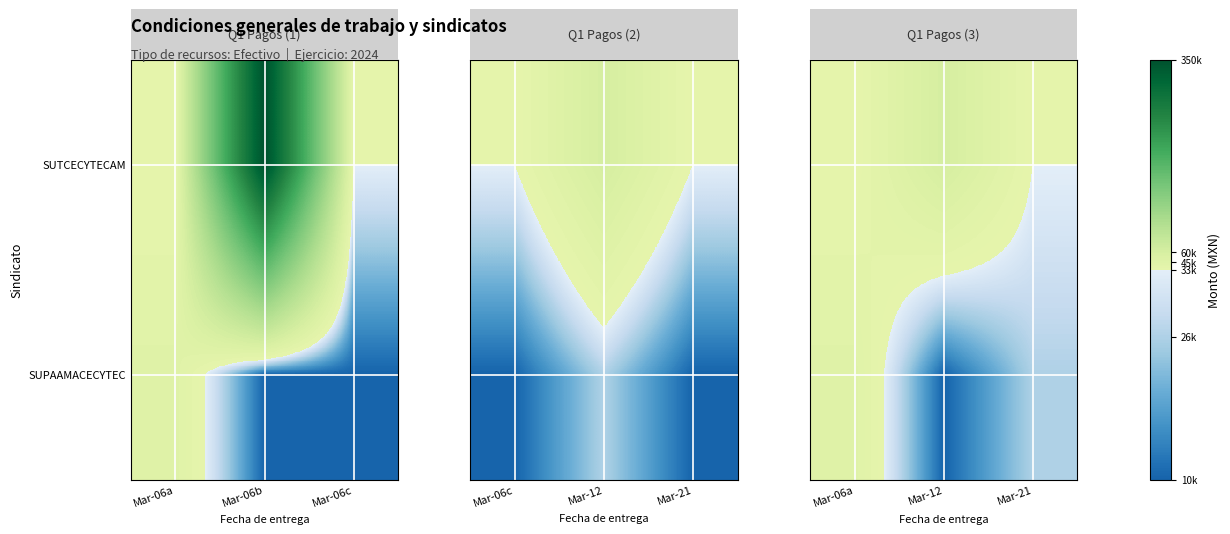

What is the minimum value shown in the chart?

10000